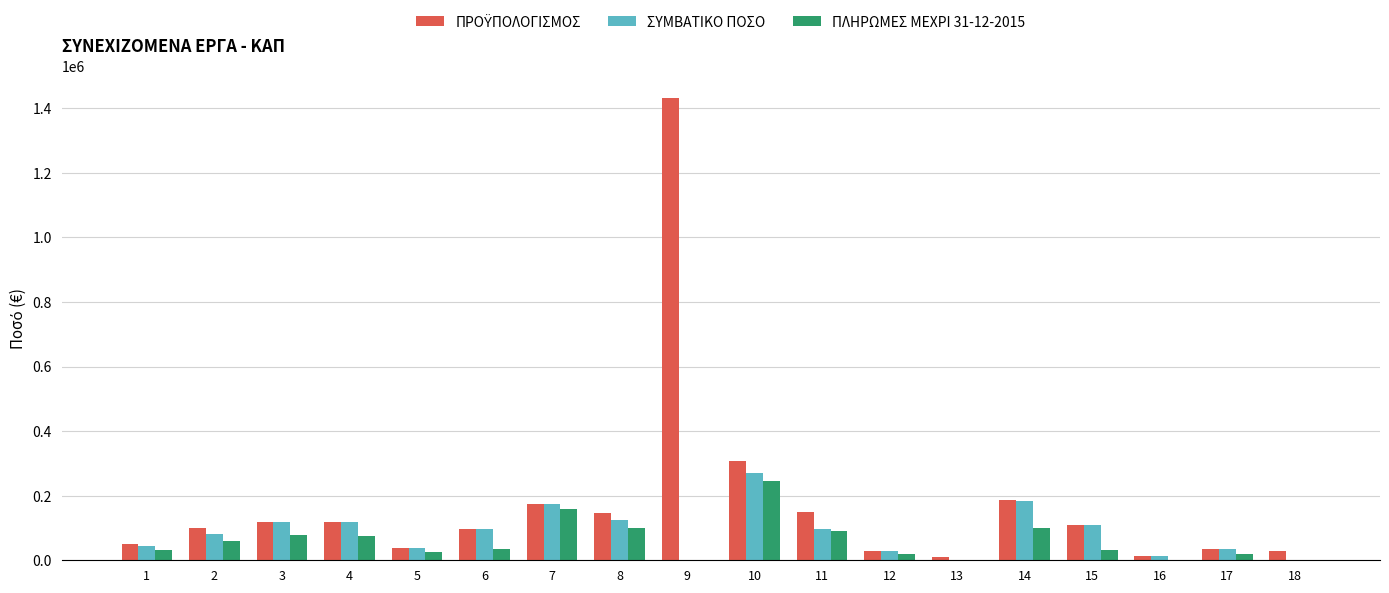

Between 3 and 13, which series saw the biggest shift?

ΣΥΜΒΑΤΙΚΟ ΠΟΣΟ